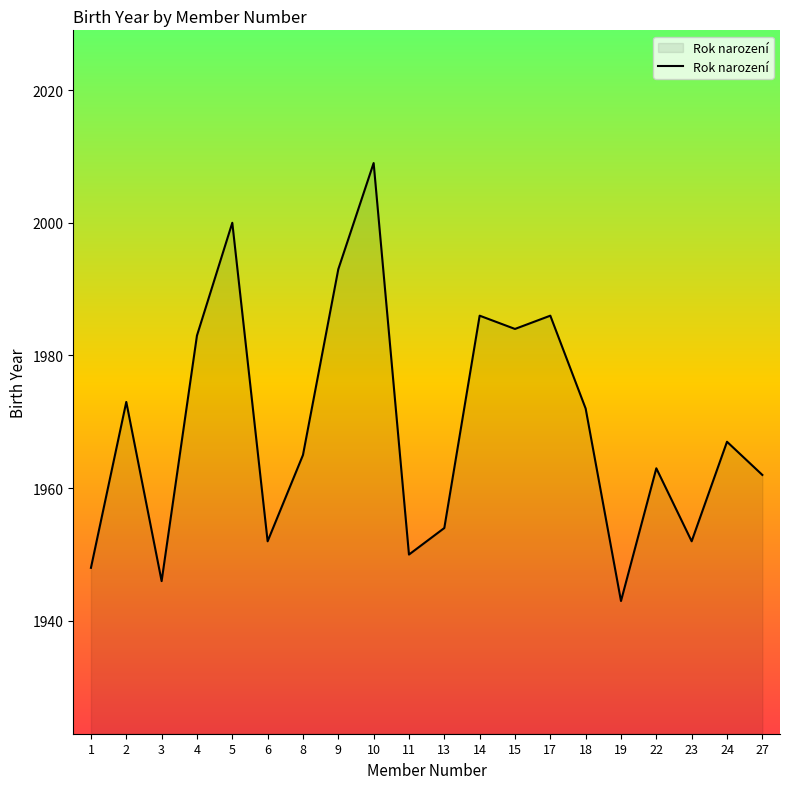

What is the difference between the maximum and minimum values?

66